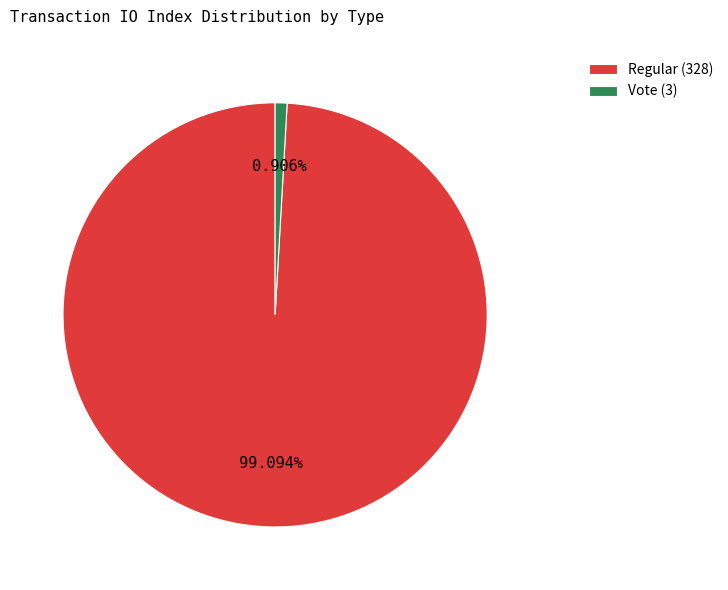

Rank the categories by value from highest to lowest.

Regular (328), Vote (3)